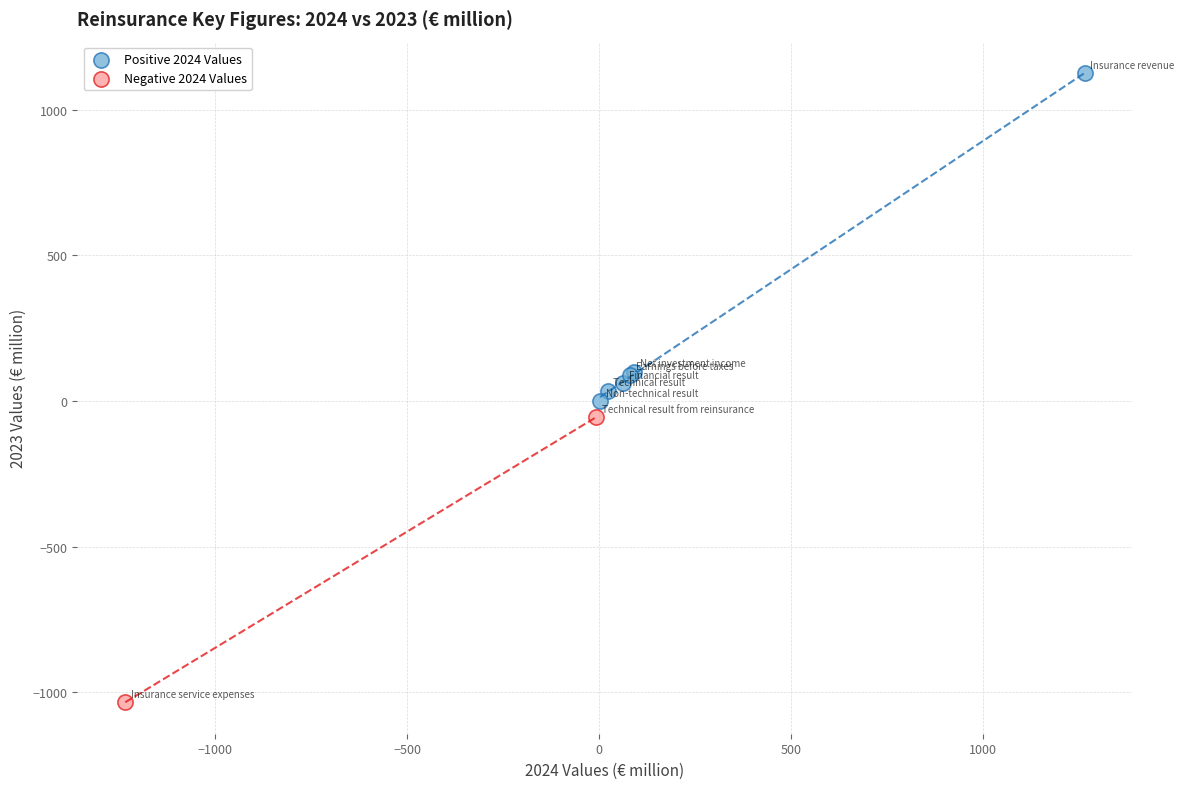

What are all the series names shown in the legend?

Positive 2024 Values, Negative 2024 Values